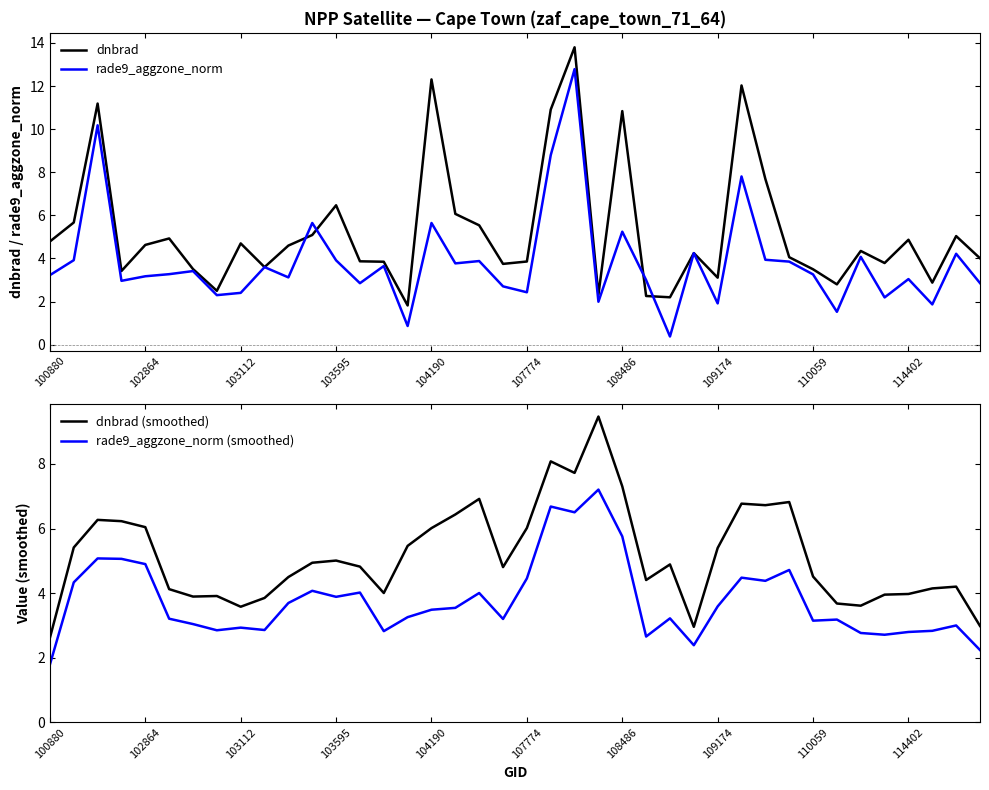

The value of rade9_aggzone_norm (smoothed) at 33 is 2.1. True or false?

False